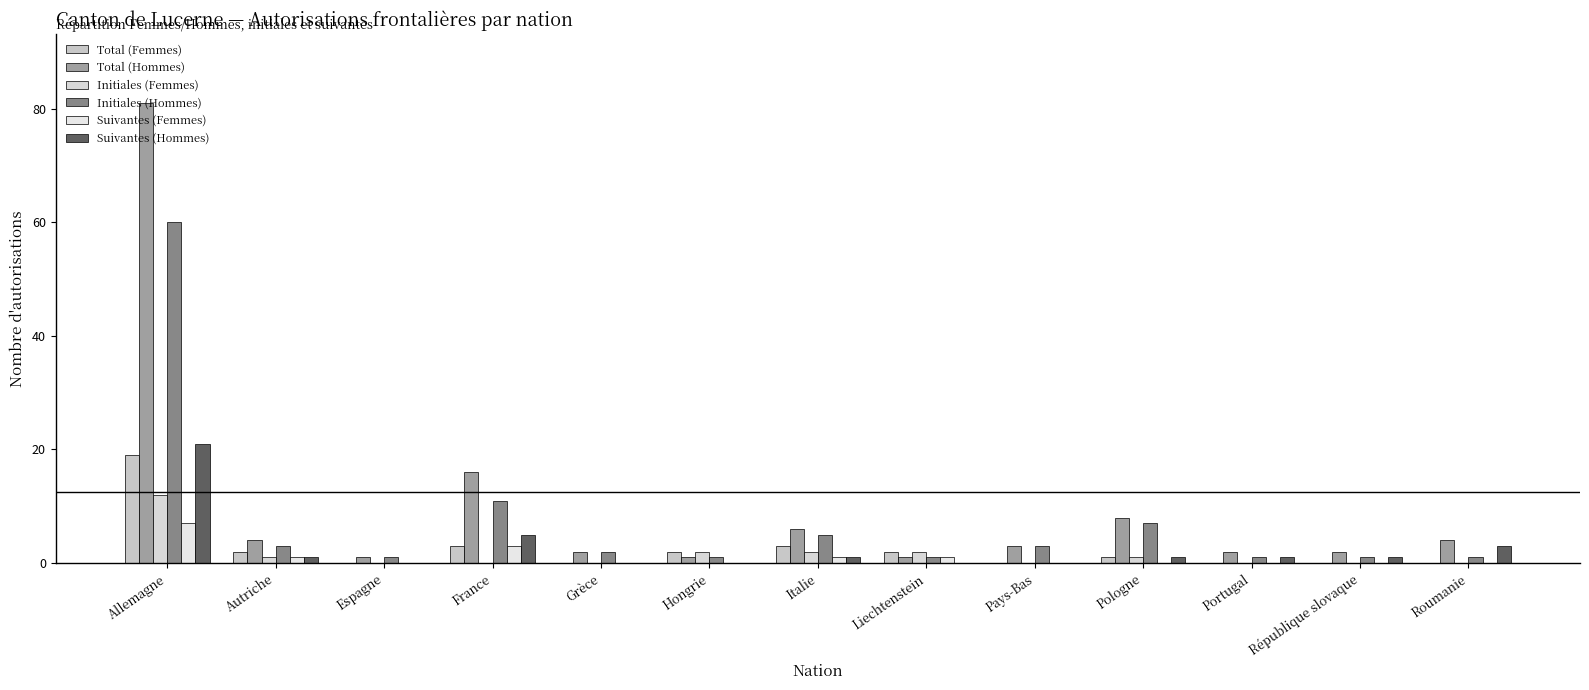

Rank the series by their maximum value, from highest to lowest.

Total (Hommes), Initiales (Hommes), Suivantes (Hommes), Total (Femmes), Initiales (Femmes), Suivantes (Femmes)